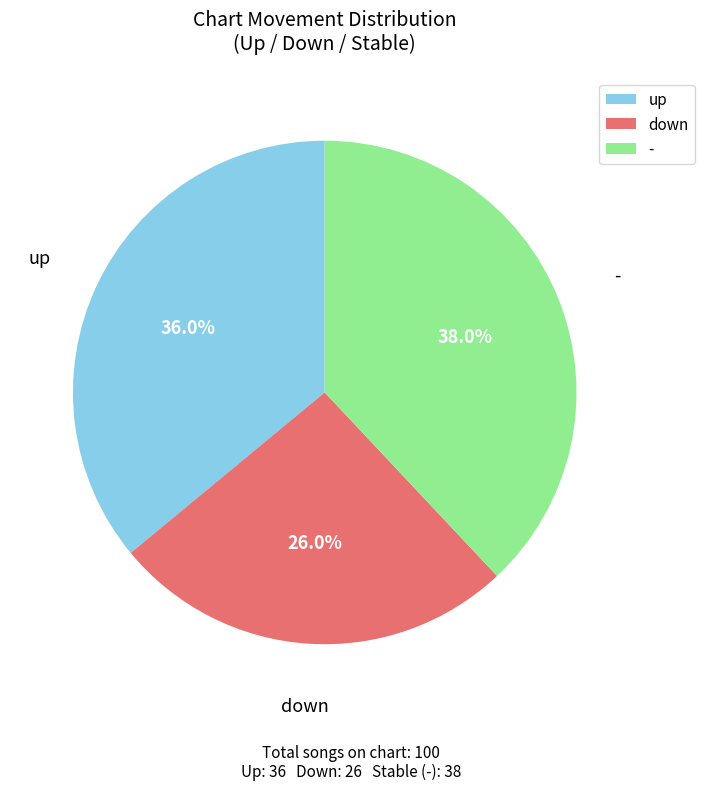

Which slice is the largest?

-